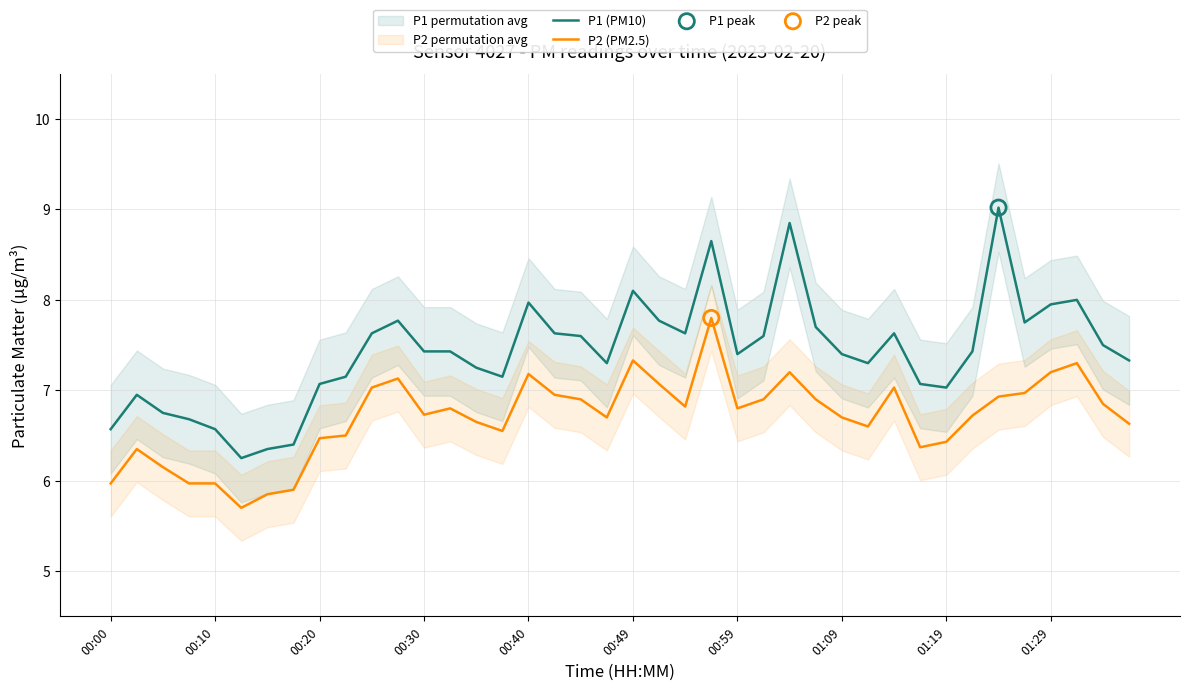

Which series has the largest total across all categories?

P1 (PM10)